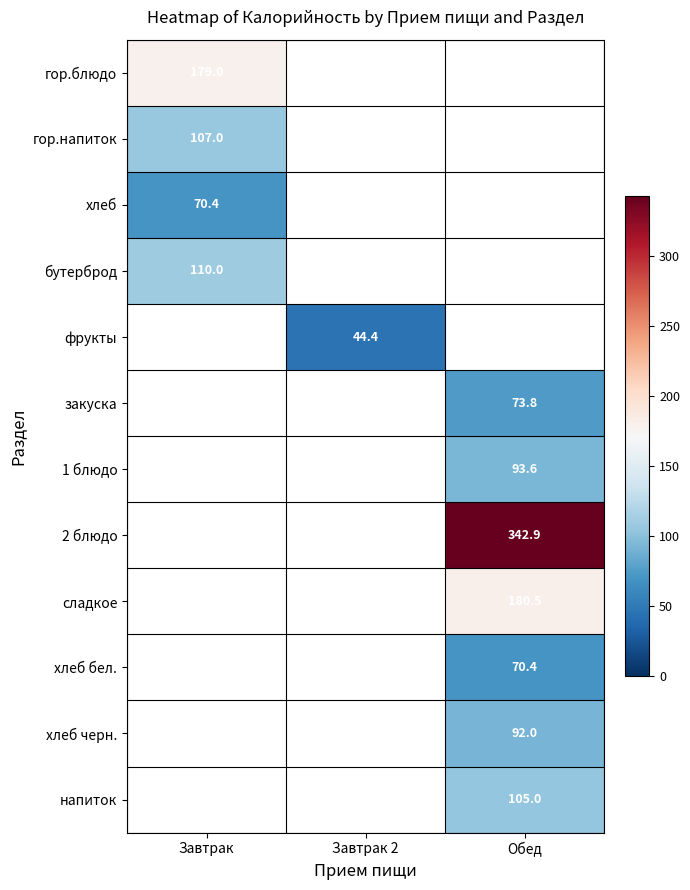

True or false: бутерброд has a value of 65.5 at Завтрак.

False